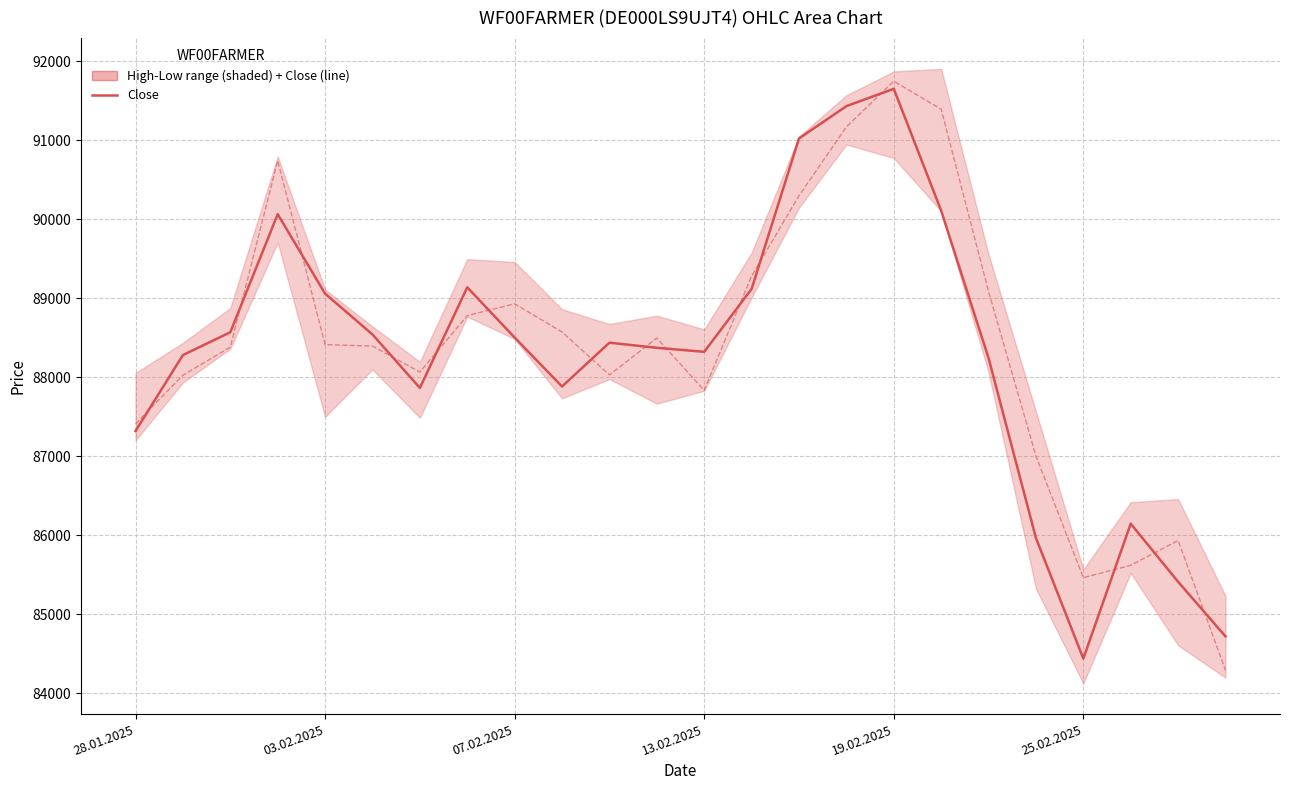

How many categories are shown in the chart?

24